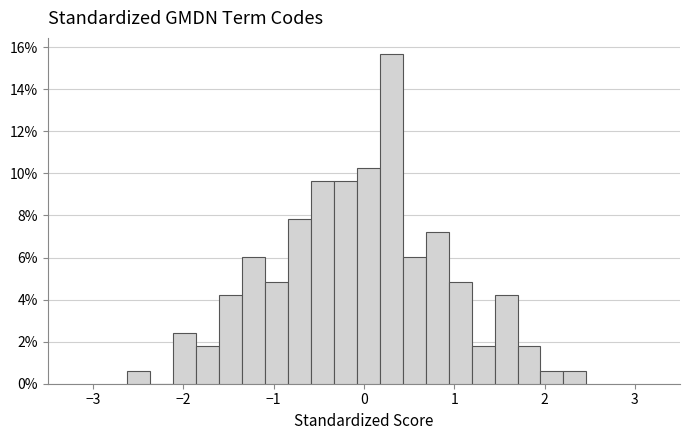

Around what value on the x-axis is the tallest bar? Give the approximate position of its centre, as read against the axis.

0.3